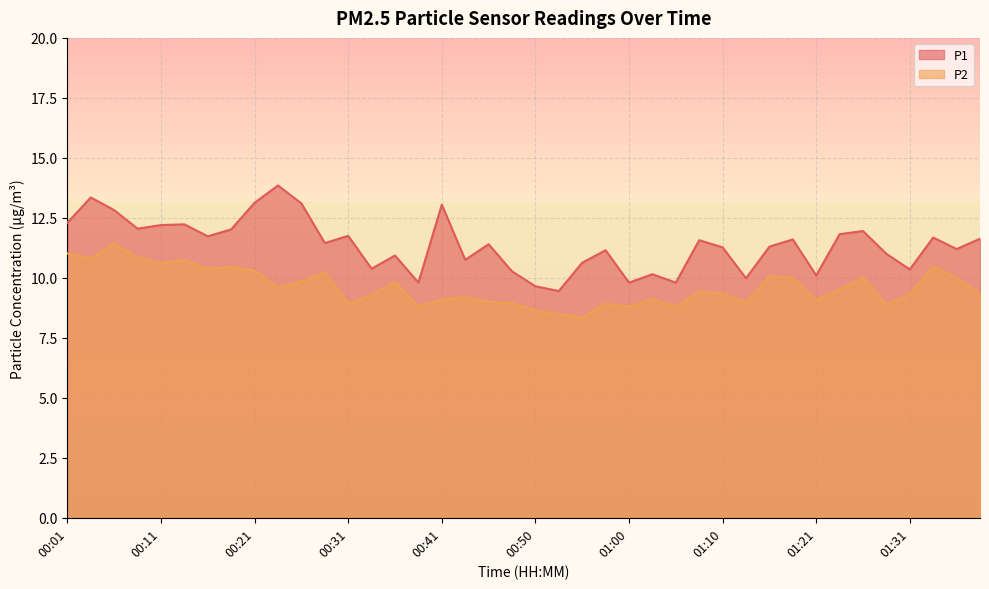

What are all the series names shown in the legend?

P1, P2